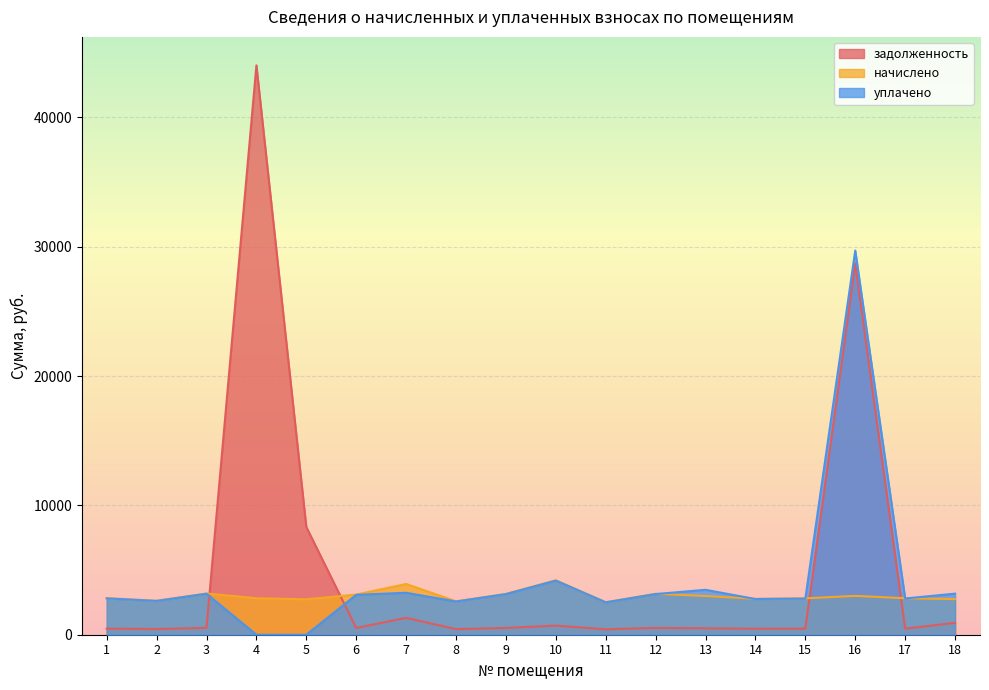

True or false: начислено has a value of 989.6 at 7.

False